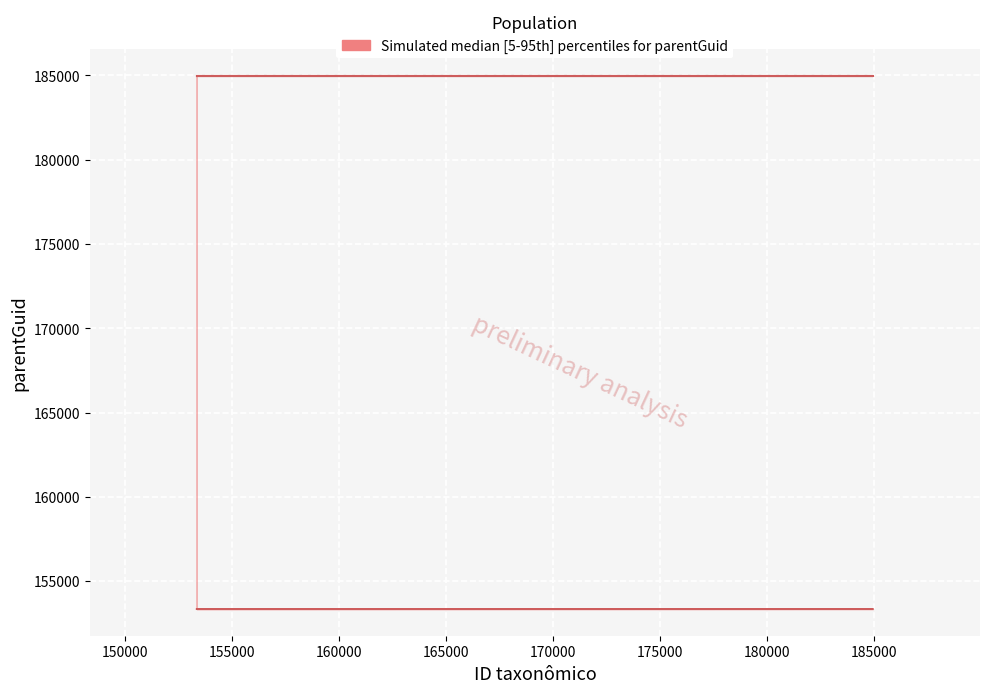

True or false: the data shows 98000 at 153343.

False